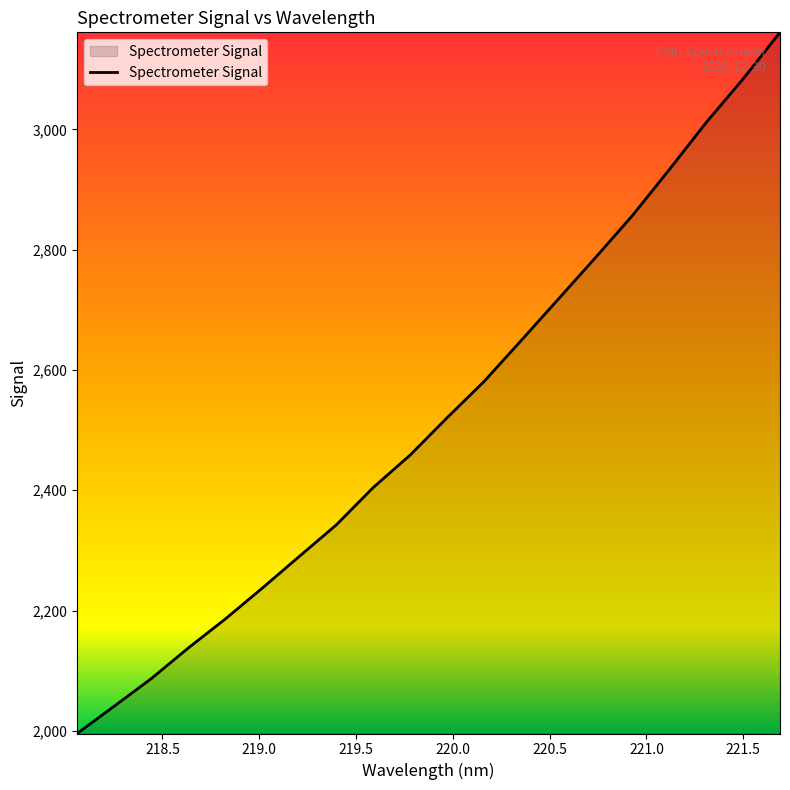

What is the greatest value displayed?

3161.6